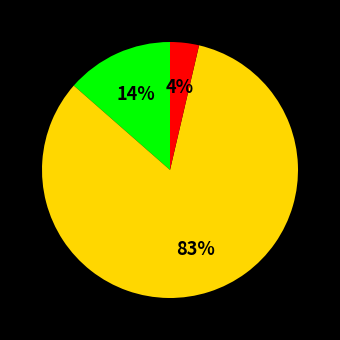

Is there any slice that represents more than half of the pie?

Yes